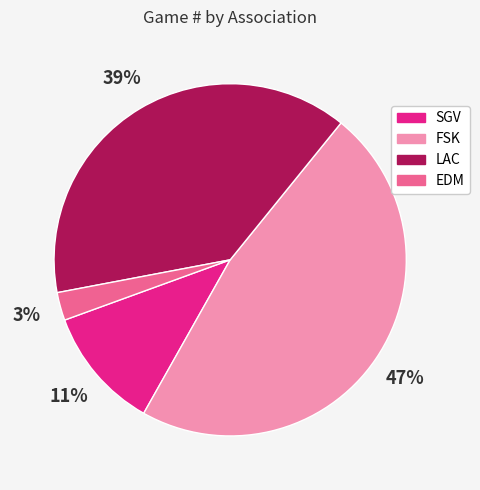

Between EDM and FSK, which is larger?

FSK